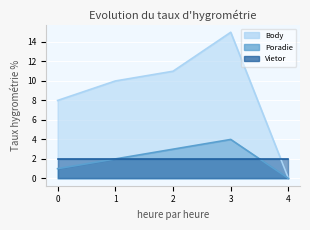

The Body series shows 15 at 3. True or false?

True